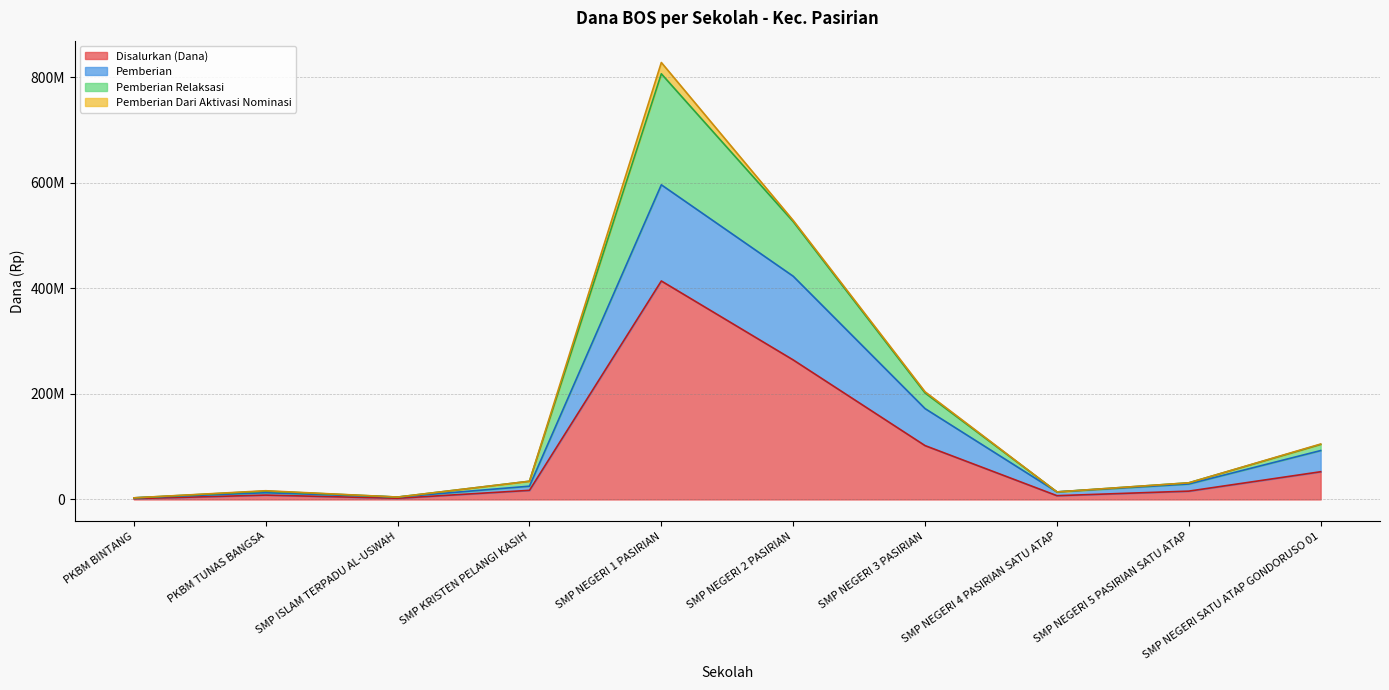

What is the spread (max minus min) of values at SMP NEGERI SATU ATAP GONDORUSO 01?

52500000